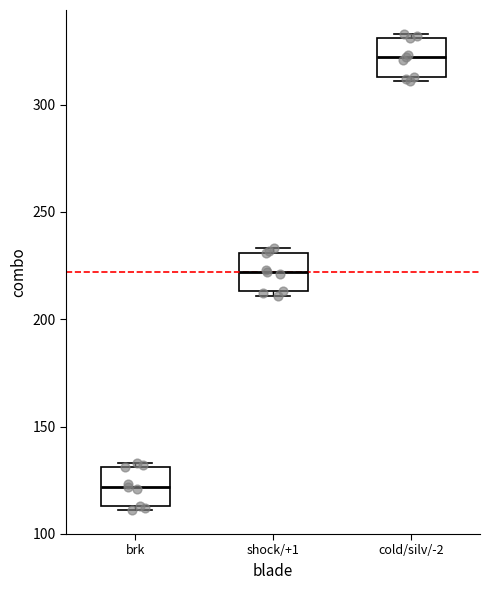

Which box's median line is the lowest?

brk